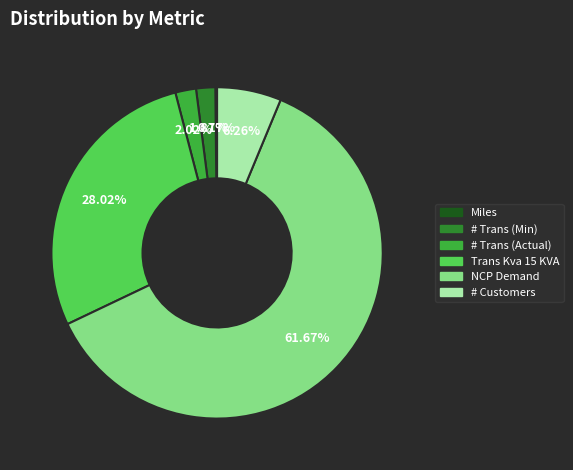

Does any single category account for the majority?

Yes